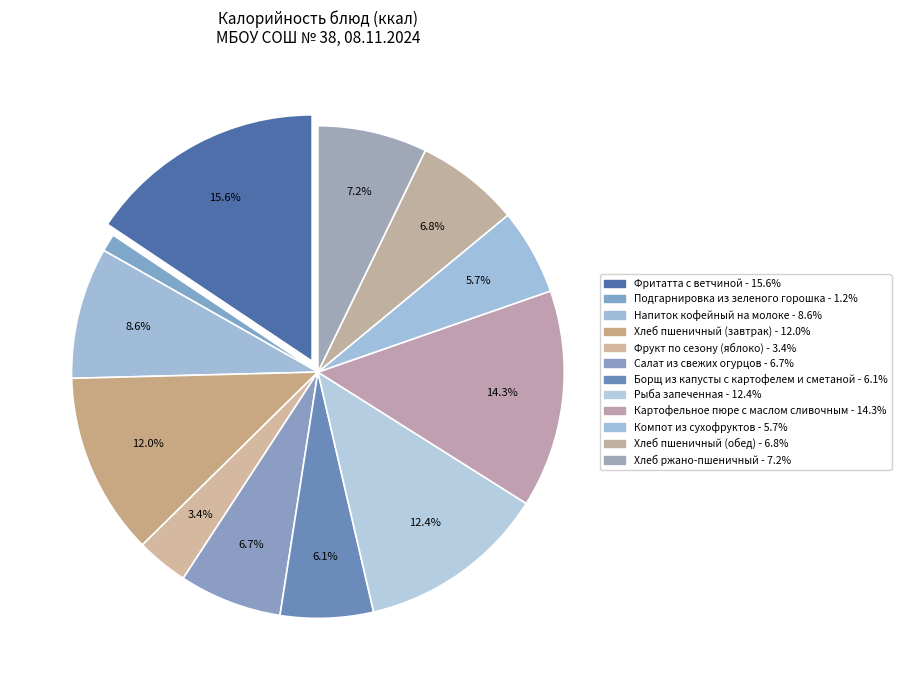

What is the change in value from Напиток кофейный на молоке to Хлеб ржано-пшеничный?

-19.9